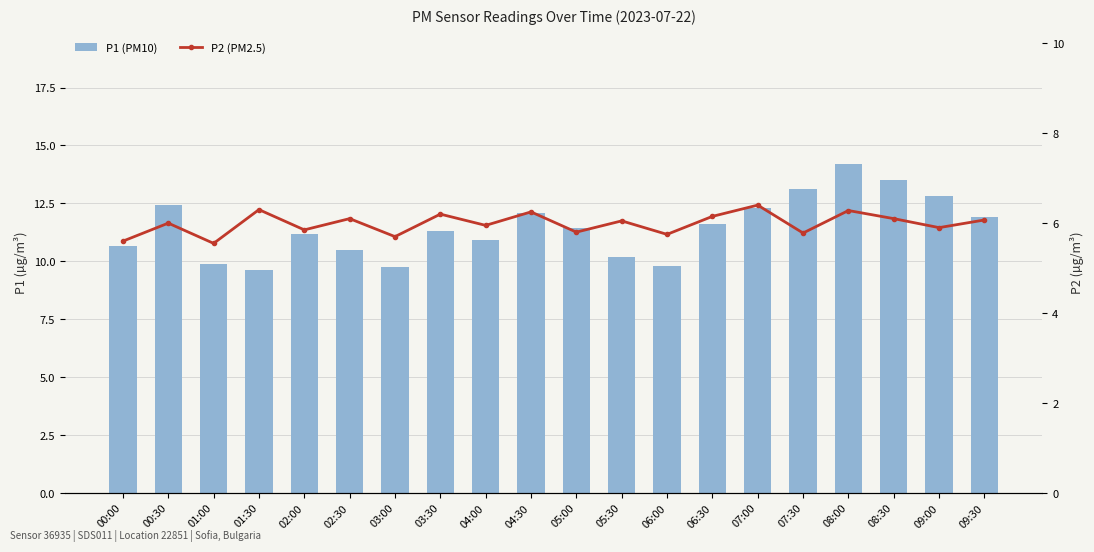

Rank the categories by P1 (PM10) value from highest to lowest.

08:00, 08:30, 07:30, 09:00, 00:30, 07:00, 04:30, 09:30, 06:30, 05:00, 03:30, 02:00, 04:00, 00:00, 02:30, 05:30, 01:00, 06:00, 03:00, 01:30